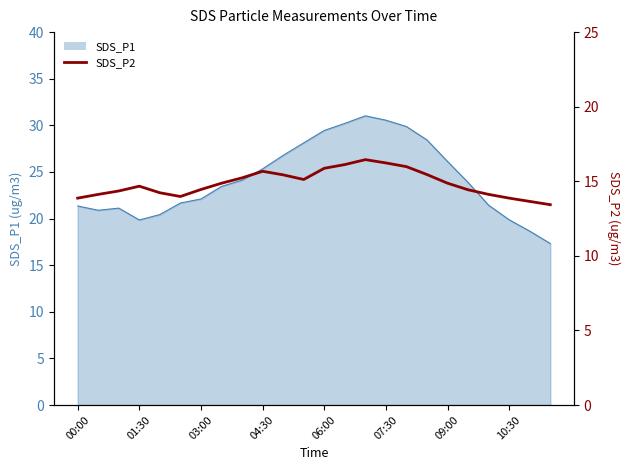

The chart shows a value of 14.3 at 03:00. True or false?

True